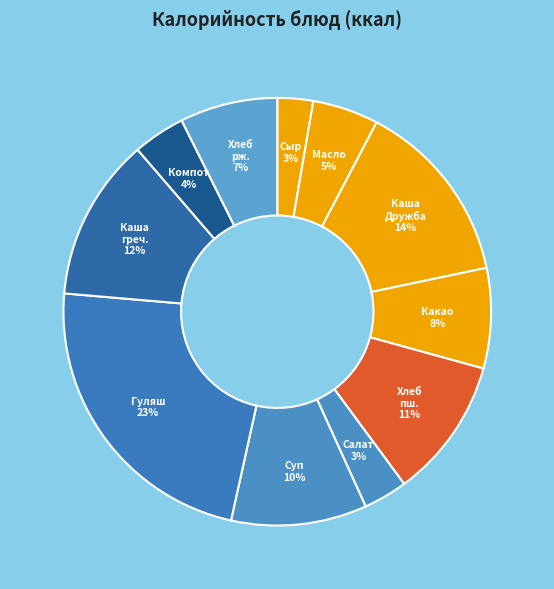

What is the largest slice in the pie chart?

Гуляш